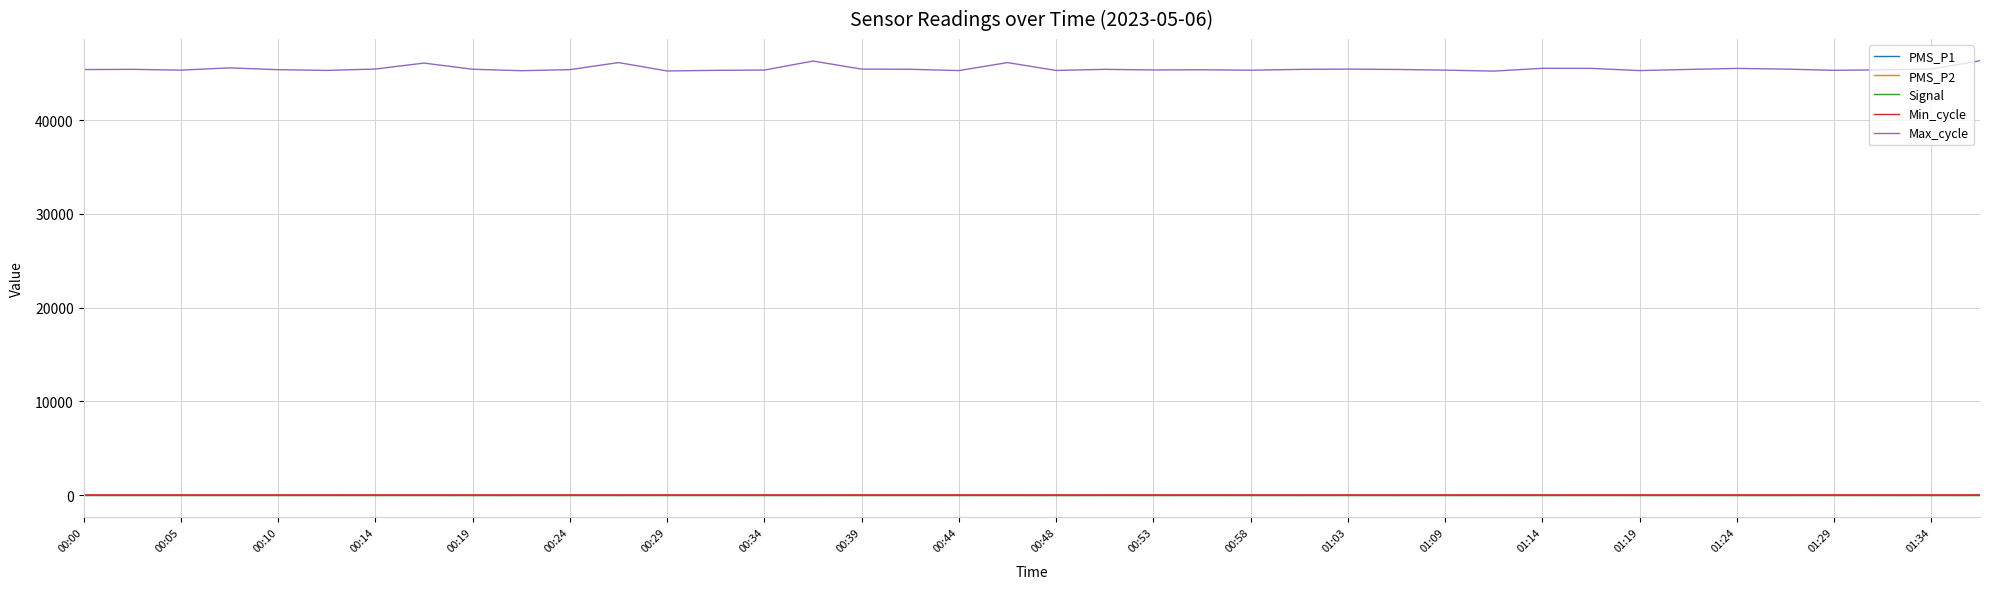

Which series has the largest range (max minus min)?

Max_cycle